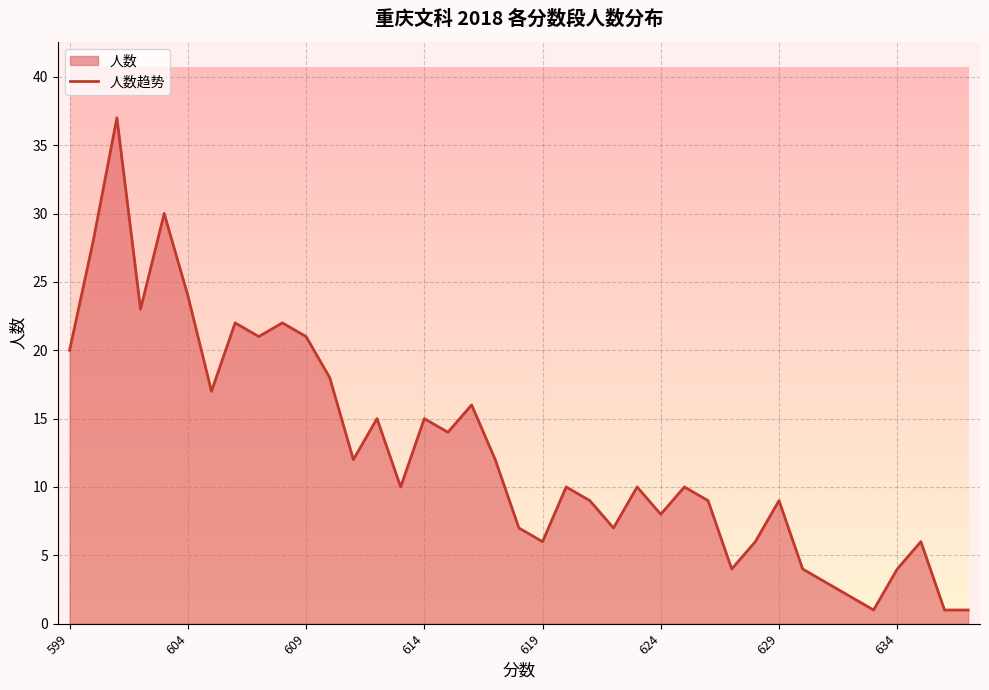

Where is the data nearest to the value 19?

599